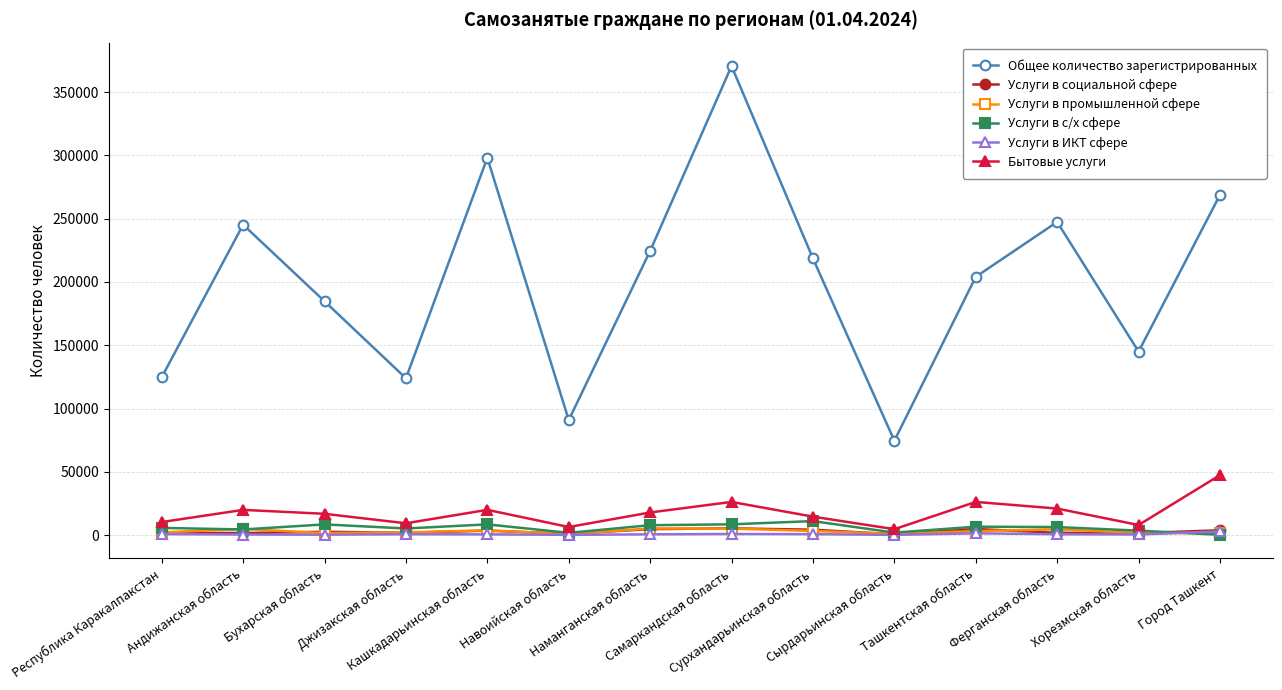

What is the maximum value for Общее количество зарегистрированных?

370493